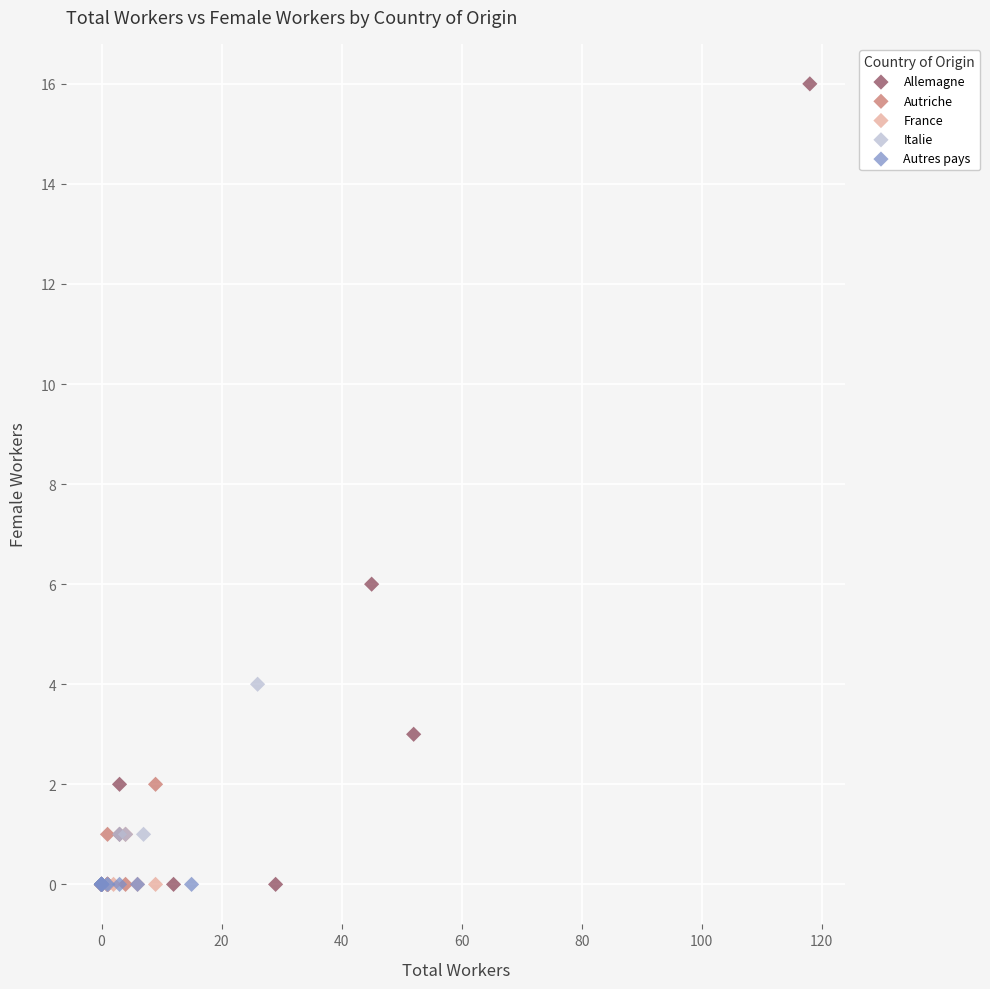

Which series contains the highest Y value?

Allemagne